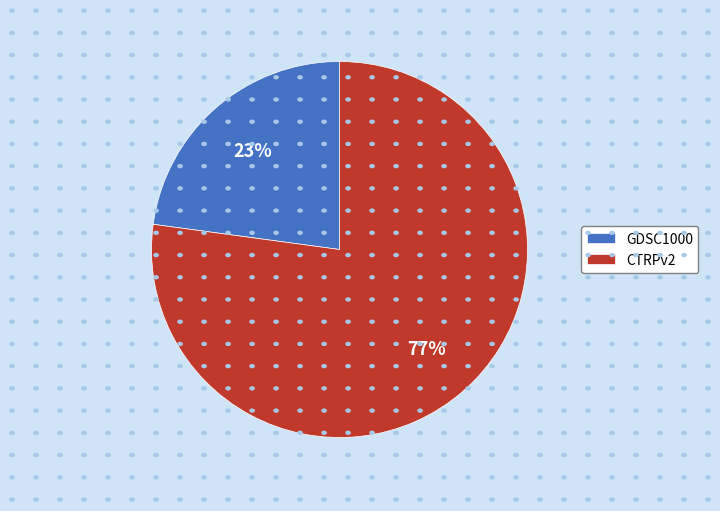

To the nearest percent, what is the difference between the largest and smallest slice percentages?

54%